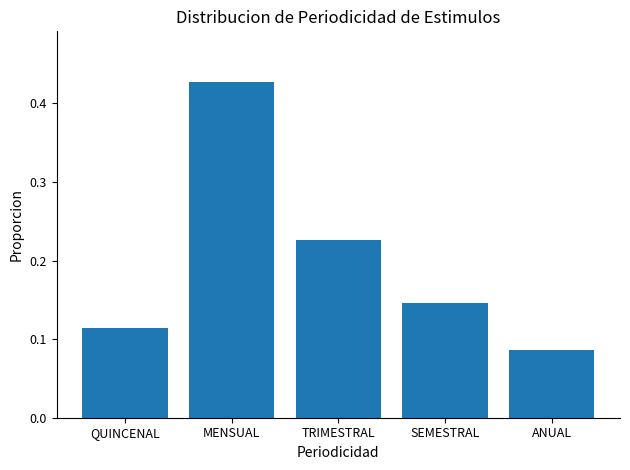

What is the label of the 4th bar from the left?

SEMESTRAL